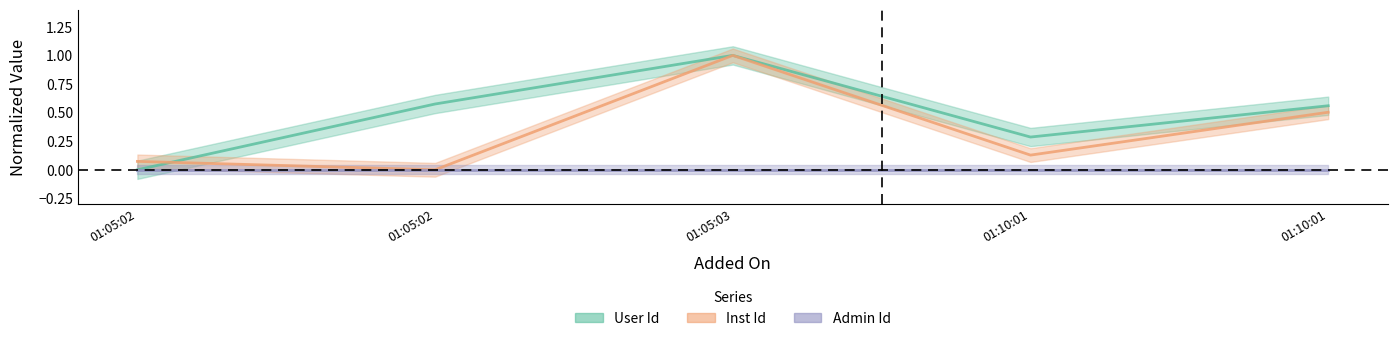

What is the spread (max minus min) of values at 01:10:01?

0.2